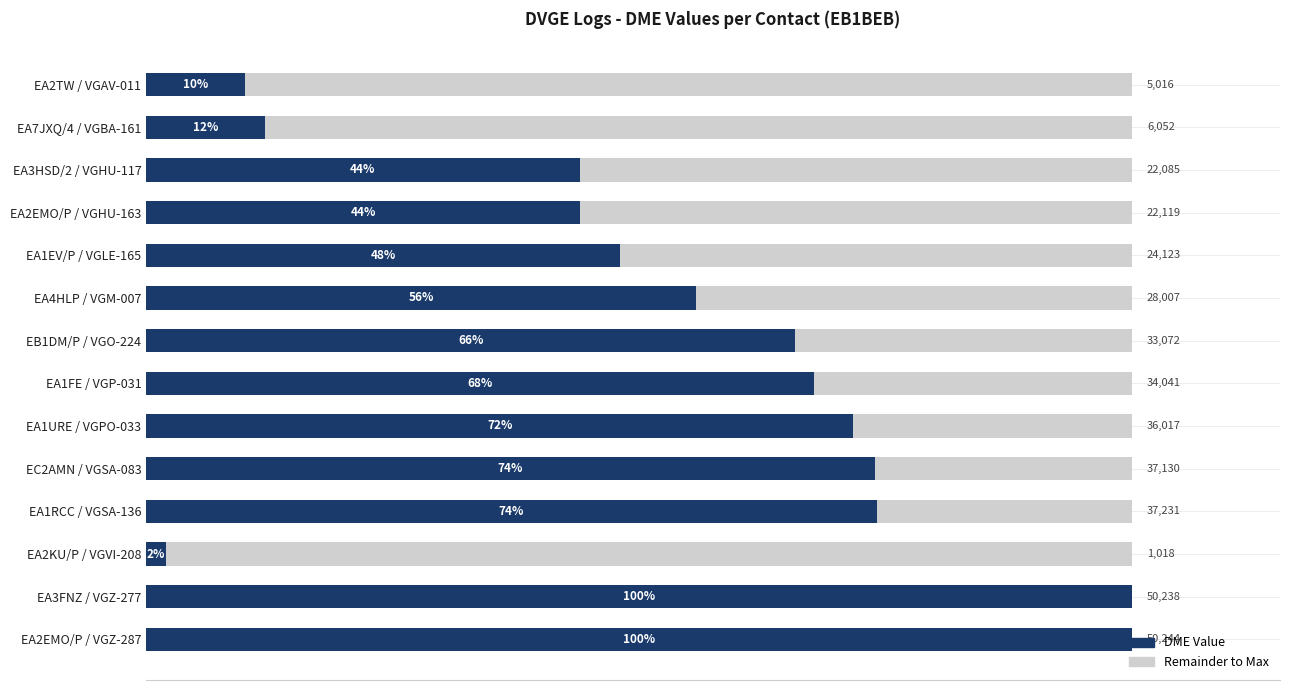

What are all the series names shown in the legend?

DME Value, Remainder to Max